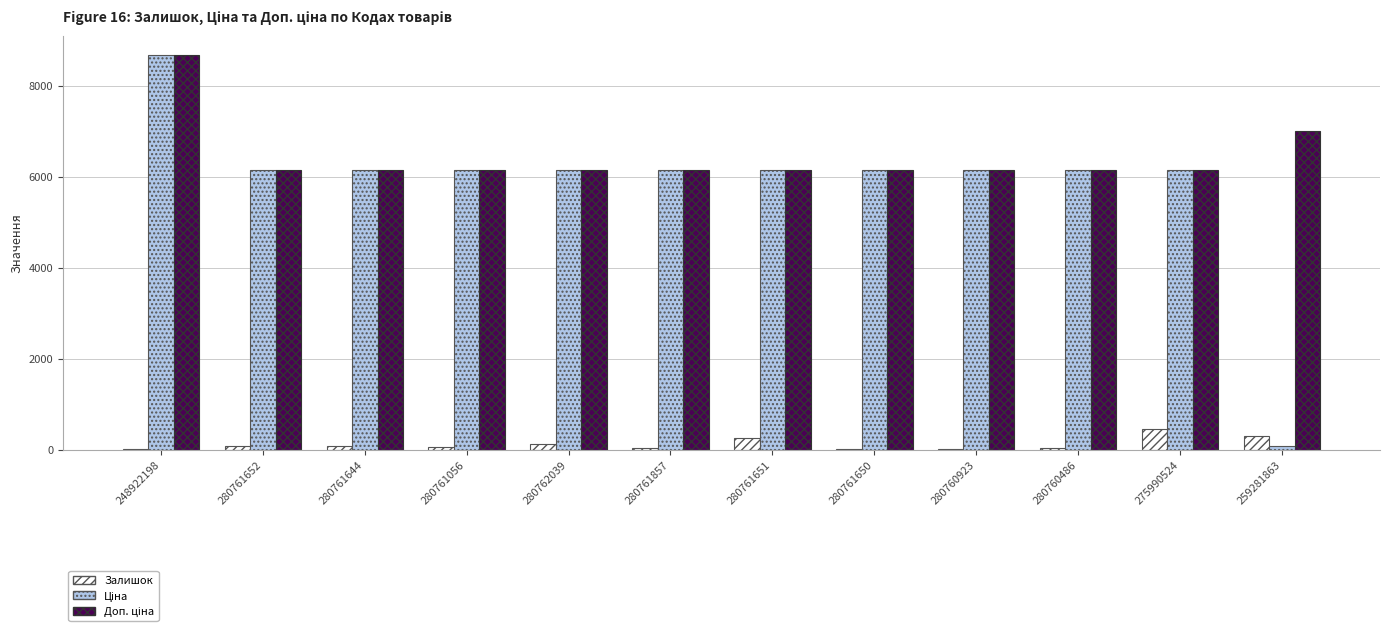

How many groups of bars are there?

12